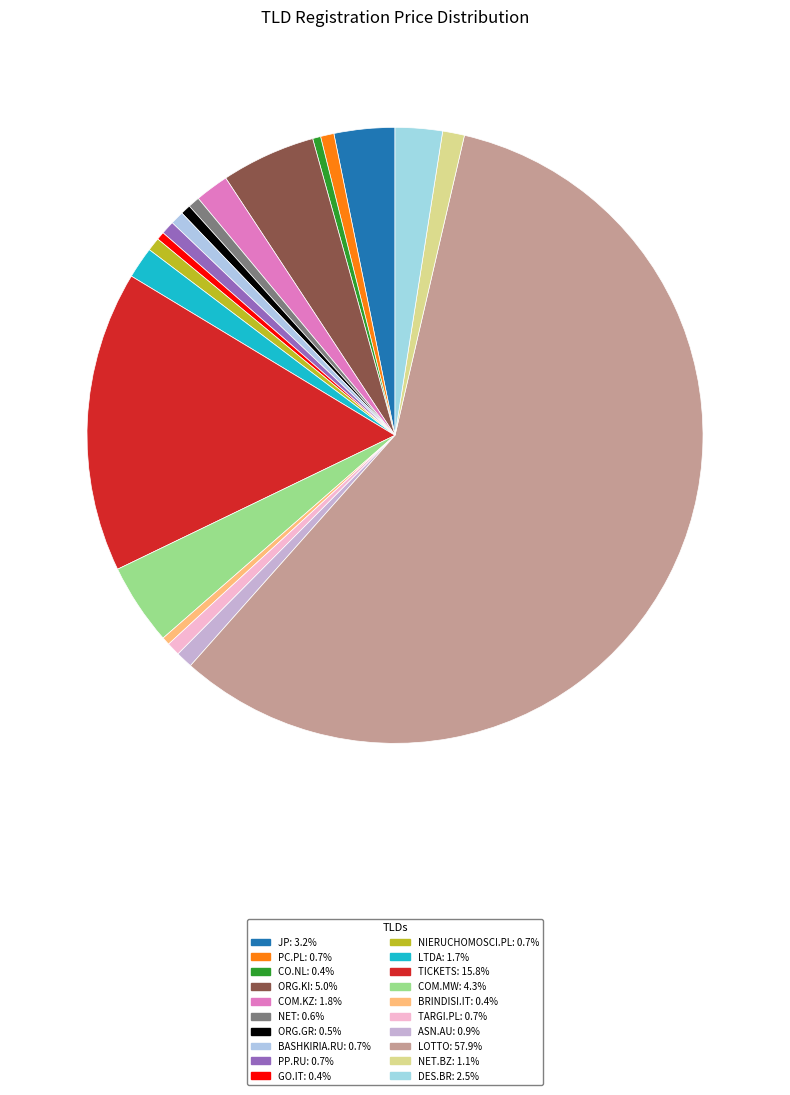

To the nearest percent, what is the difference between the largest and smallest slice percentages?

58%